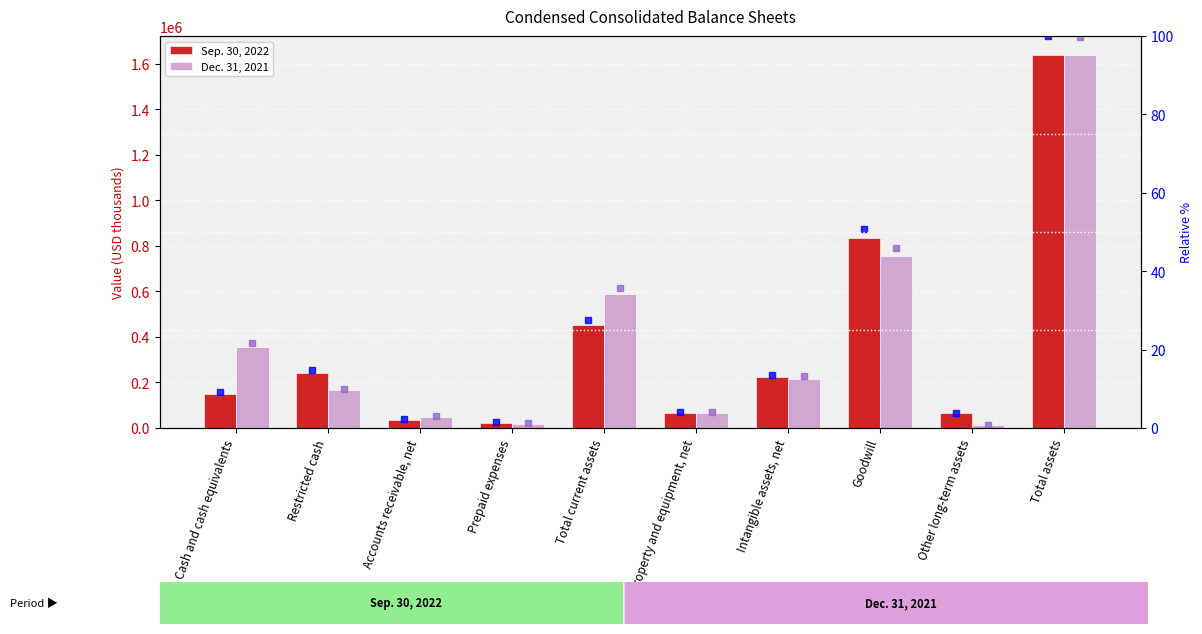

What is the difference between the second highest and minimum values in the Dec. 31, 2021 (% of max) series?

45.3